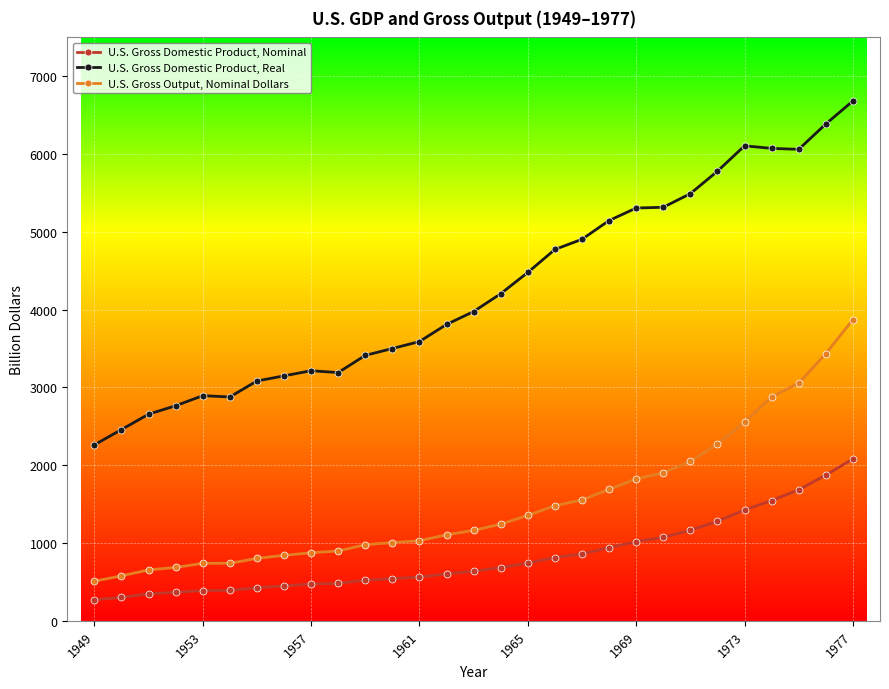

What is the difference between the maximum and minimum values in the U.S. Gross Output, Nominal Dollars series?

3362.4